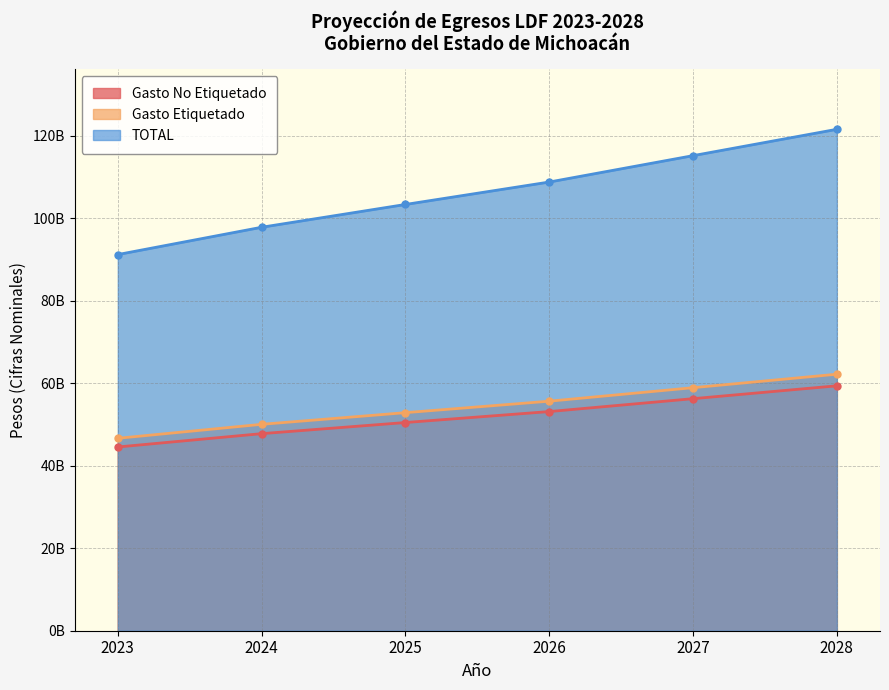

Is the value of TOTAL at 2027 greater than the value of Gasto Etiquetado at 2023?

Yes